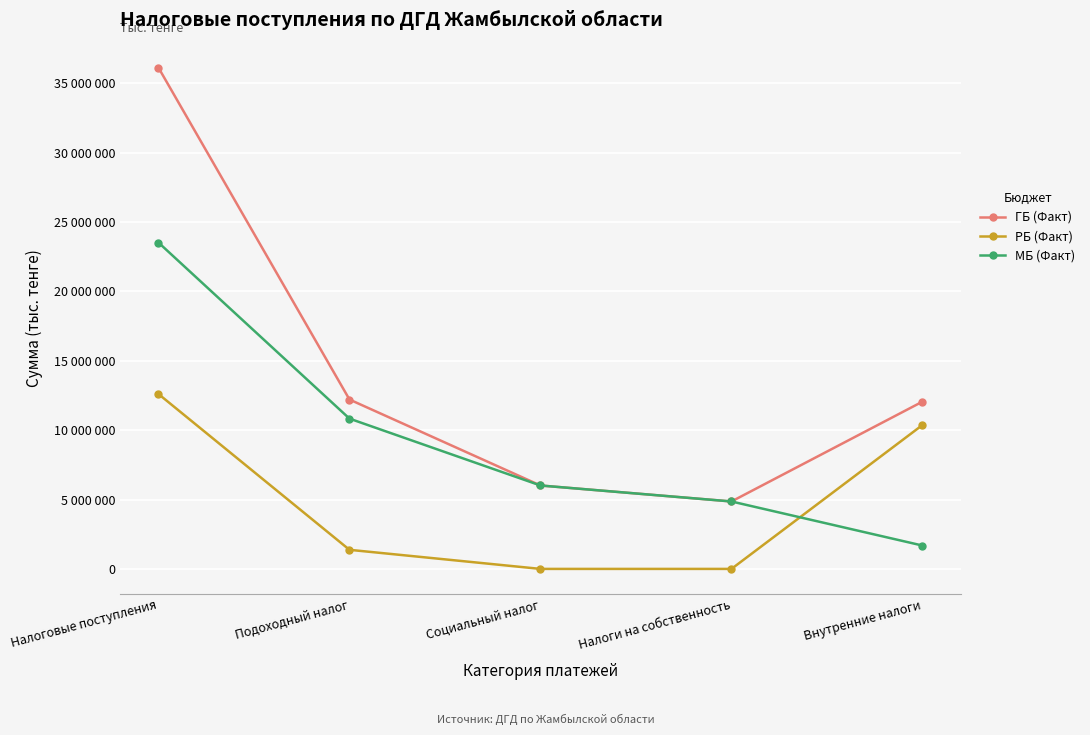

True or false: МБ (Факт) has a value of 6010146 at Социальный налог.

True